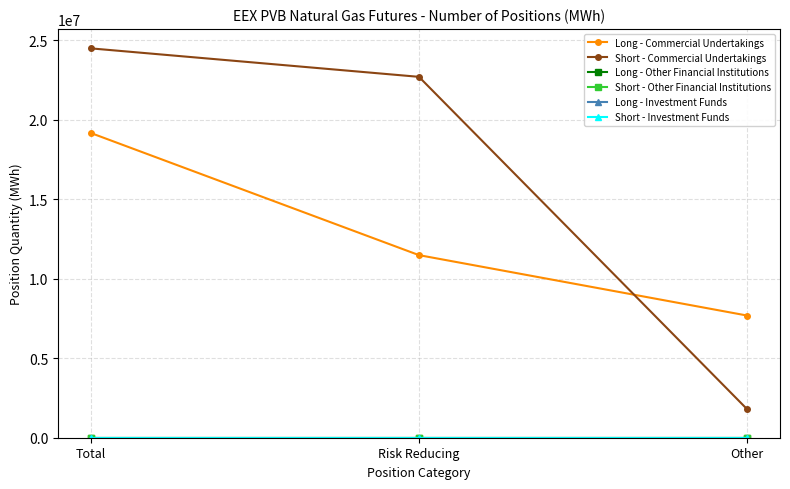

List the labels in order of Long - Commercial Undertakings value, smallest first.

Other, Risk Reducing, Total